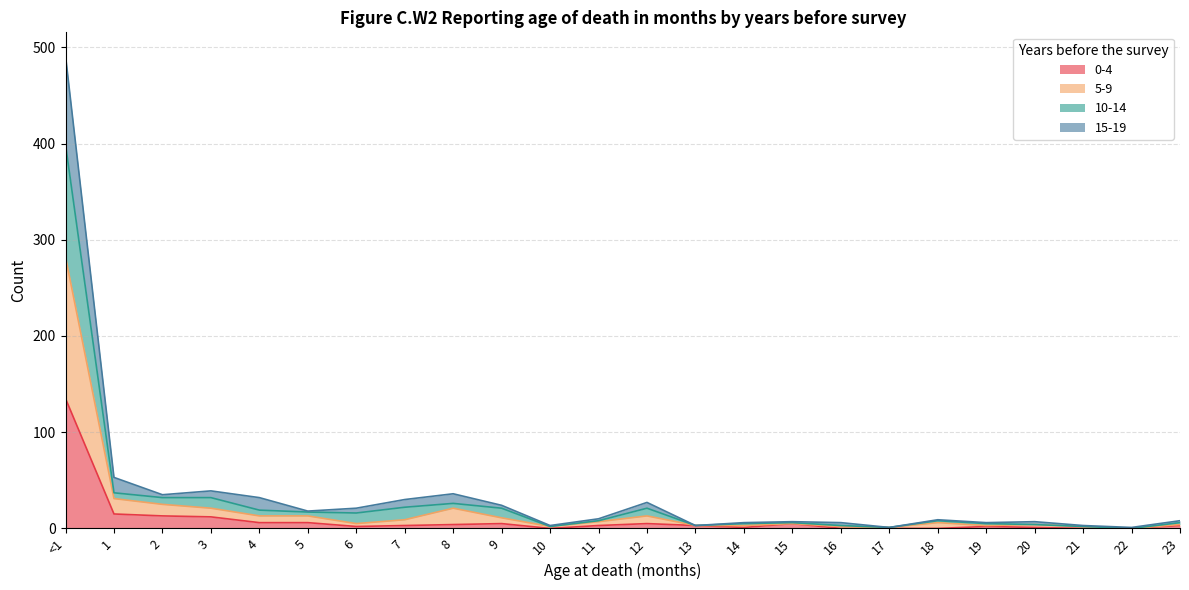

Reading right to left, transcribe all the data shown in this chart.

0-4: 3	0	0	1	2	0	0	0	5	1	3	5	3	0	5	4	3	2	6	6	12	13	15	135
5-9: 4	0	2	4	3	6	1	2	5	3	3	13	7	2	11	21	9	5	13	13	21	25	31	282
10-14: 6	0	2	4	5	8	1	3	6	5	3	21	8	2	21	26	22	16	17	19	32	32	37	399
15-19: 8	1	3	7	6	9	1	6	7	6	3	27	10	3	24	36	30	21	18	32	39	35	53	491